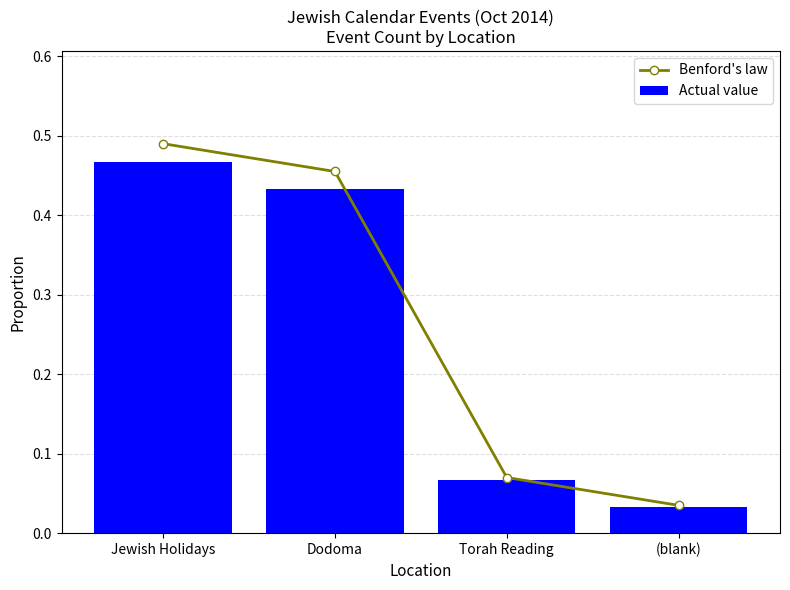

What is the sum of the Actual value values at (blank) and Dodoma?

0.5